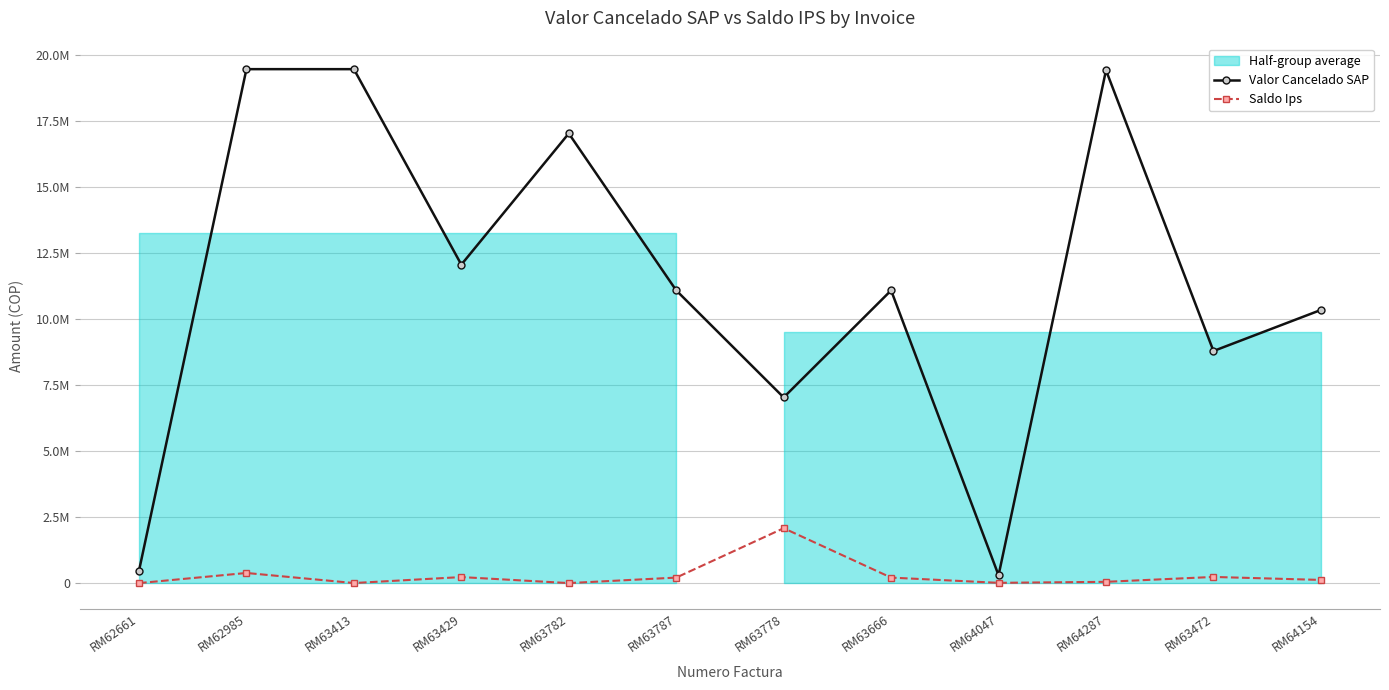

How many lines are shown in the chart?

2